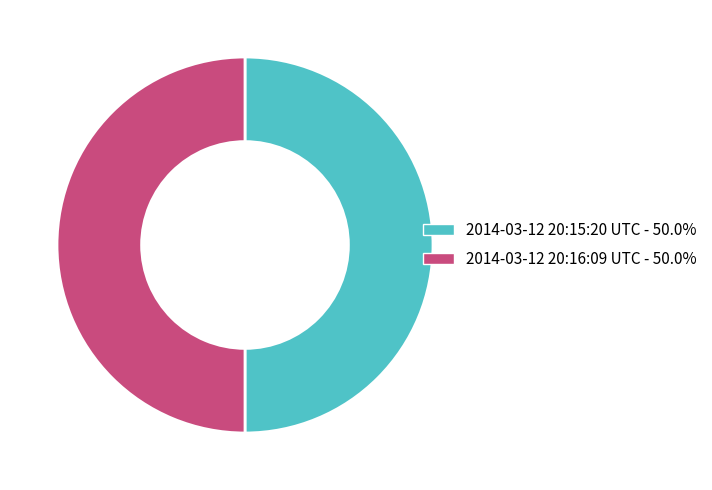

Combined, do 2014-03-12 20:15:20 UTC - 50.0% and 2014-03-12 20:16:09 UTC - 50.0% account for over 50%?

Yes